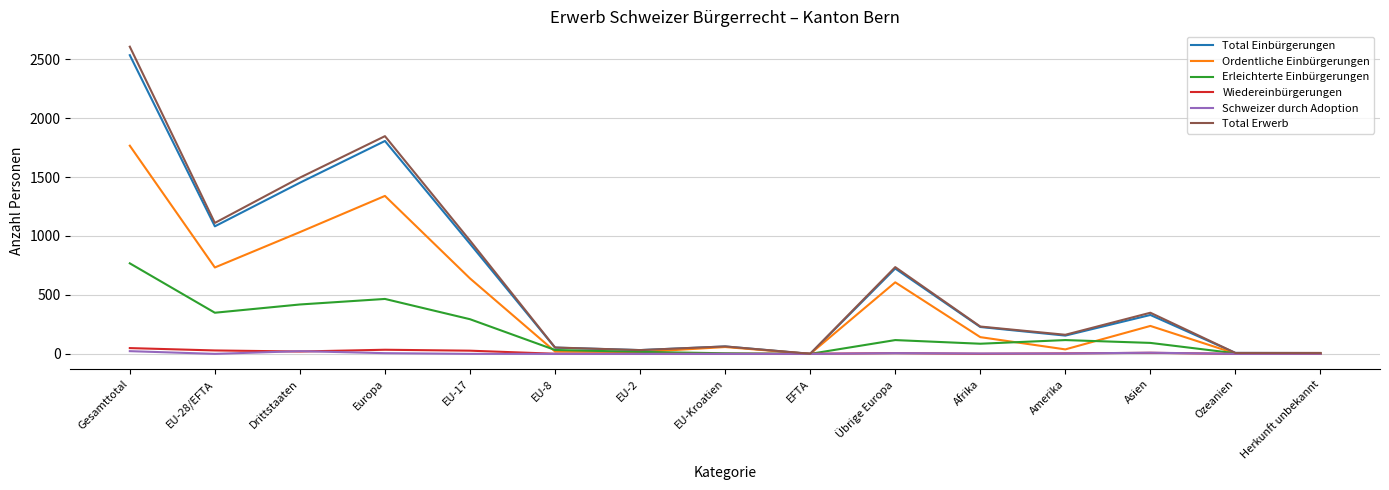

What is the highest value of the Ordentliche Einbürgerungen series?

1766